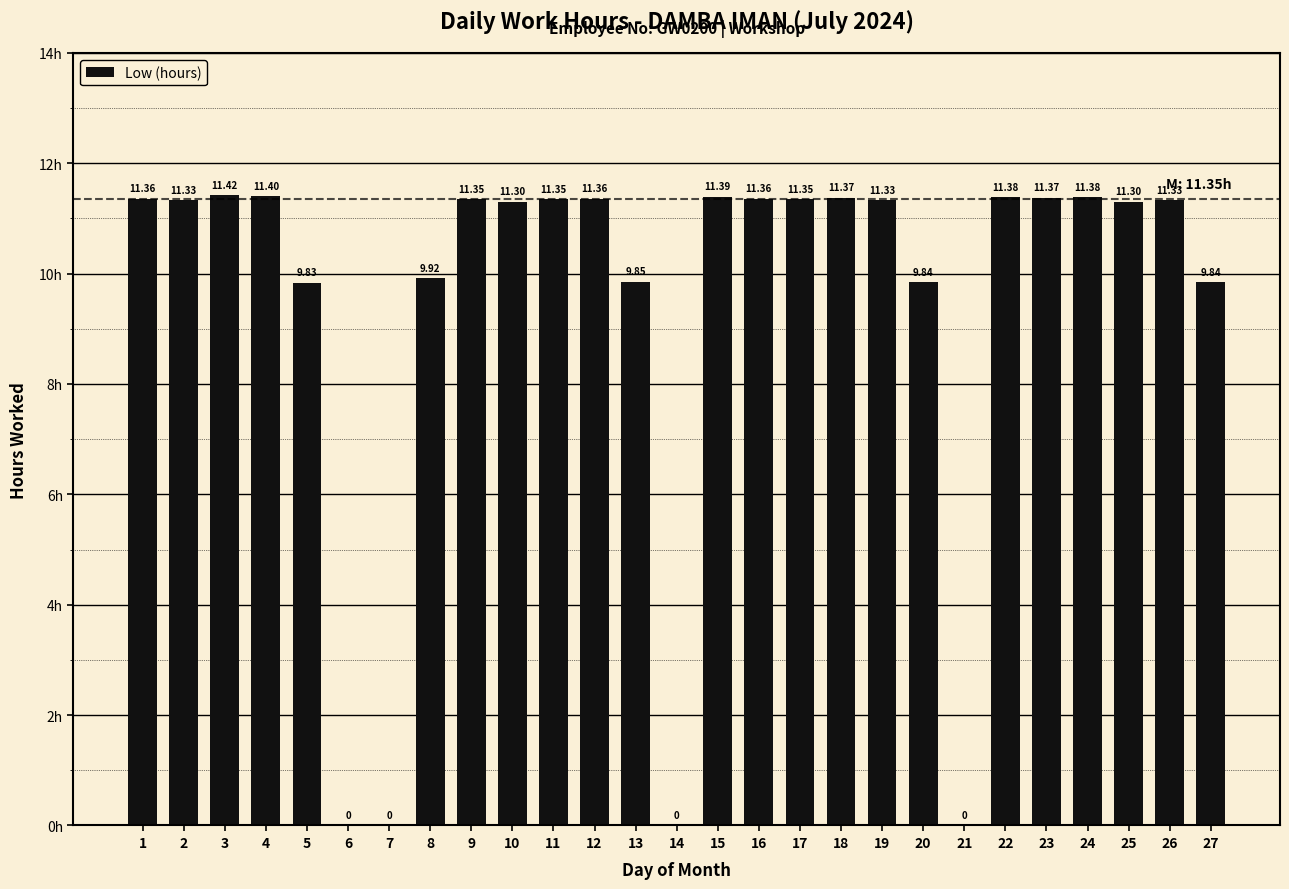

What is the ratio of the value at 17 to the value at 25?

1.0